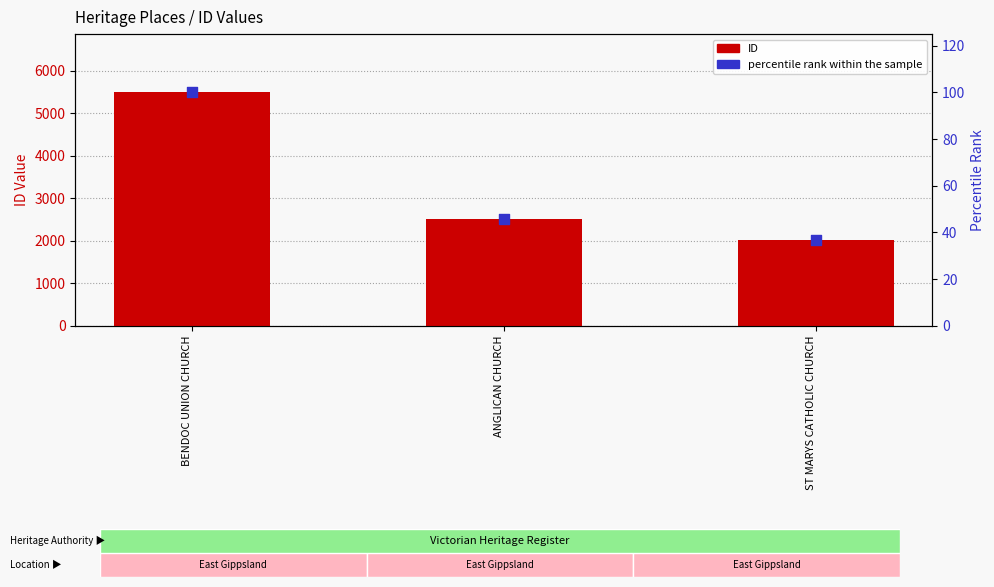

Which series contains the lowest Y value?

percentile rank within the sample